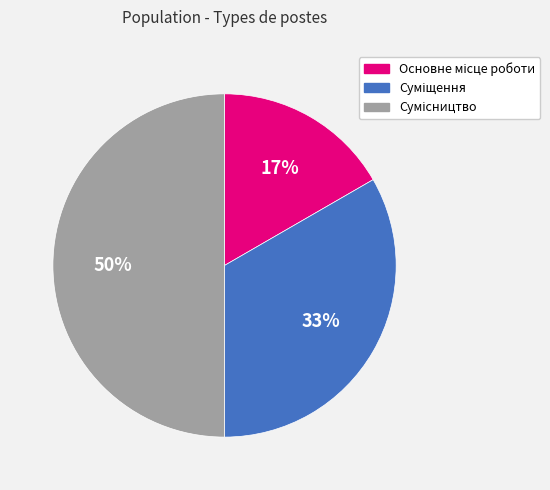

To the nearest percent, what is the difference between the largest and smallest slice percentages?

33%